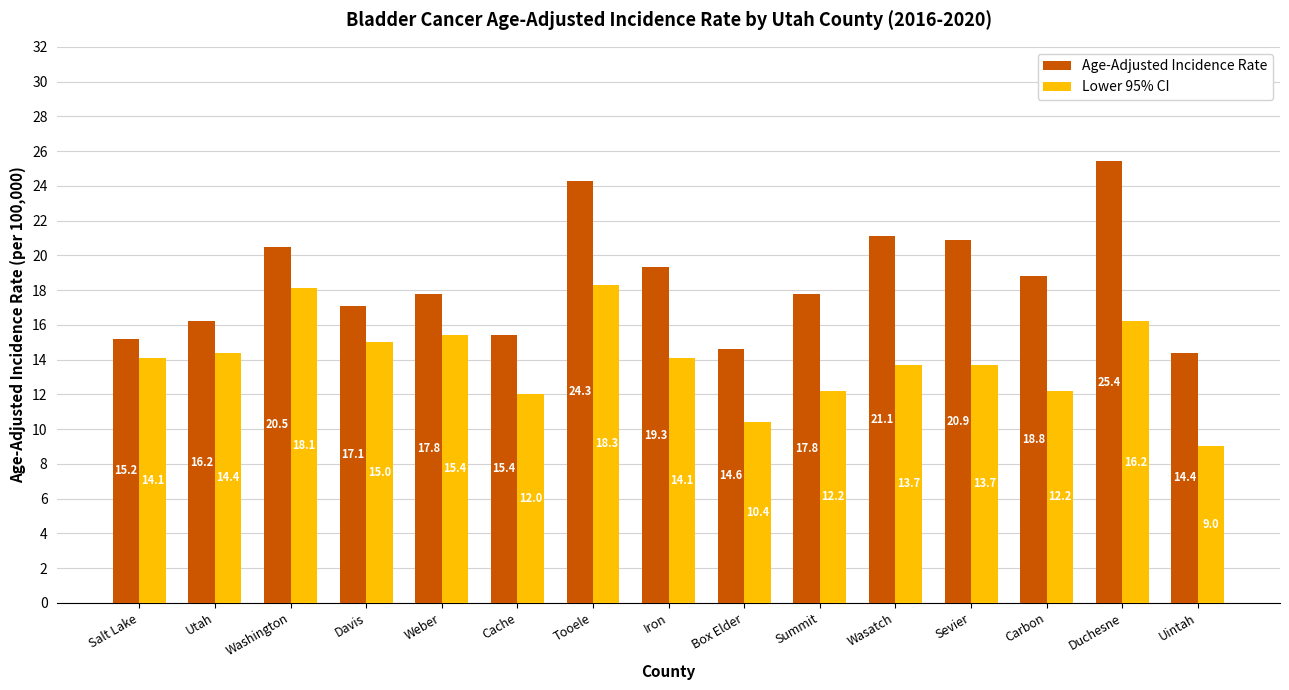

What is the sum of the Lower 95% CI values at Wasatch and Iron?

27.8